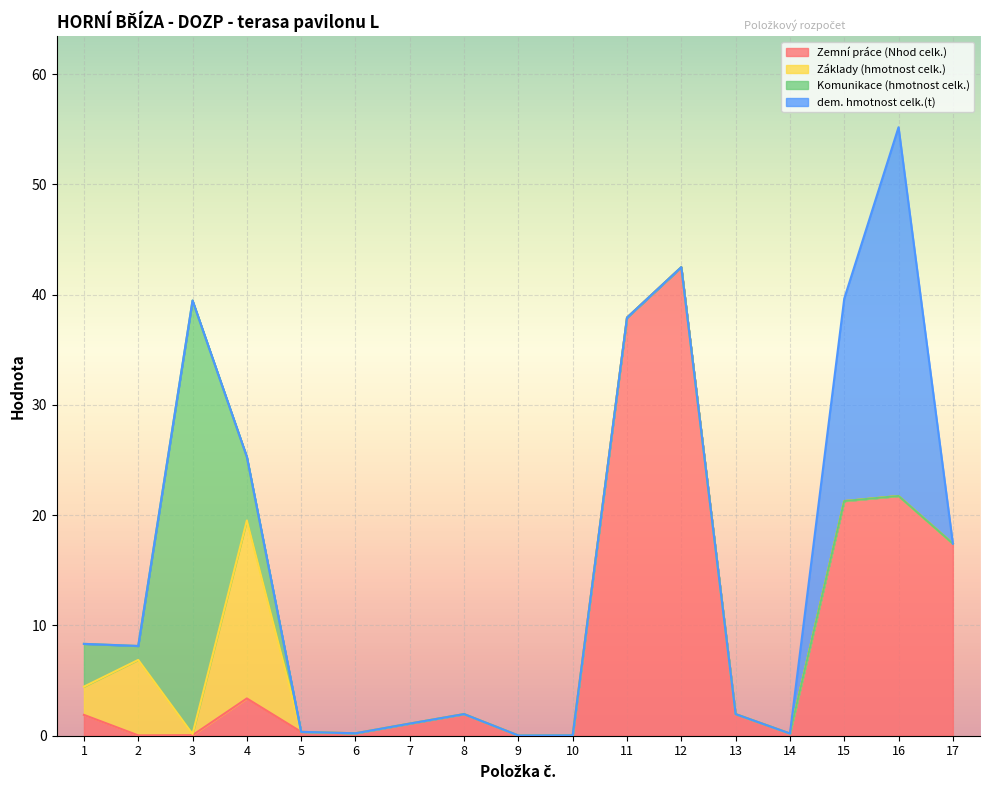

At how many categories does at least one series exceed 33?

4